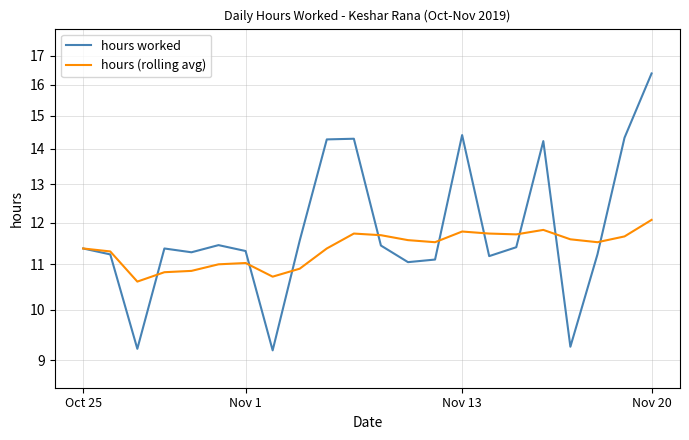

Reading left to right, transcribe all the data shown in this chart.

hours worked: 11.4	11.2	9.2	11.4	11.3	11.4	11.3	9.2	11.6	14.3	14.3	11.4	11.1	11.1	14.4	11.2	11.4	14.2	9.3	11.2	14.3	16.4
hours (rolling avg): 11.4	11.3	10.6	10.8	10.8	11.0	11.0	10.7	10.9	11.4	11.7	11.7	11.6	11.5	11.8	11.7	11.7	11.8	11.6	11.5	11.7	12.1